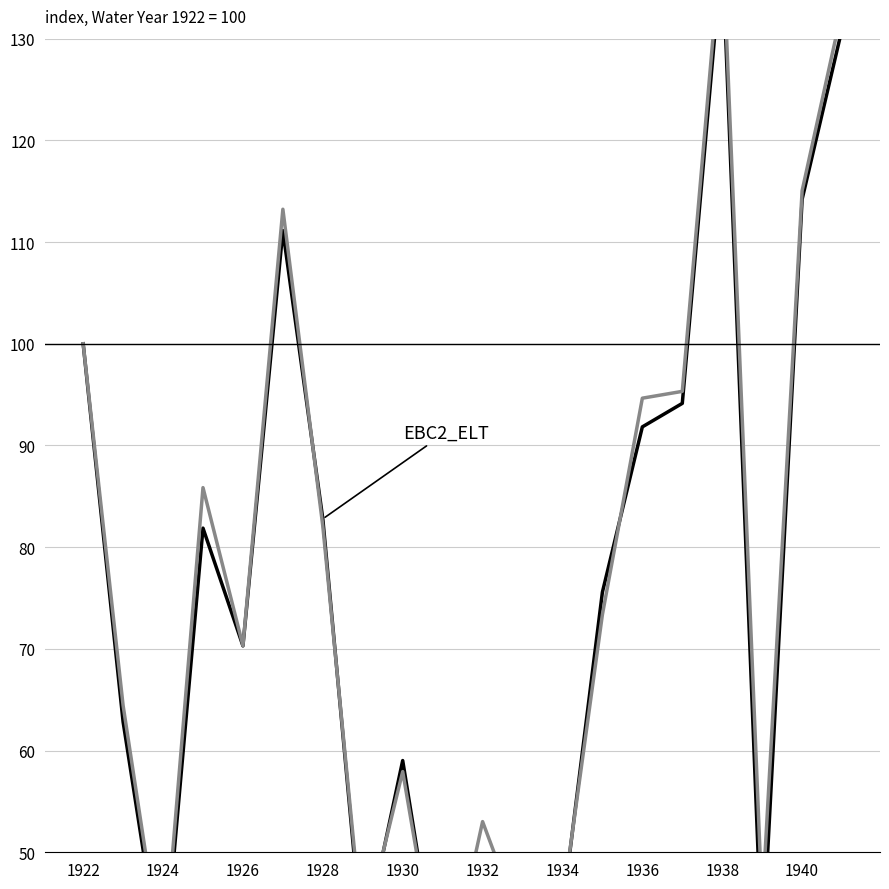

Reading right to left, extract all data points from this chart.

EBC2_ELT: 131.0	114.2	39.7	138.7	94.1	91.8	75.6	44.2	41.8	49.7	34.7	59.0	40.6	82.8	111.1	70.3	81.9	37.7	62.8	100.0
Alt_ELT: 132.9	115.0	44.8	140.6	95.3	94.7	73.4	44.9	42.5	53.0	35.0	57.9	41.8	82.1	113.2	70.3	85.9	38.7	64.4	100.0